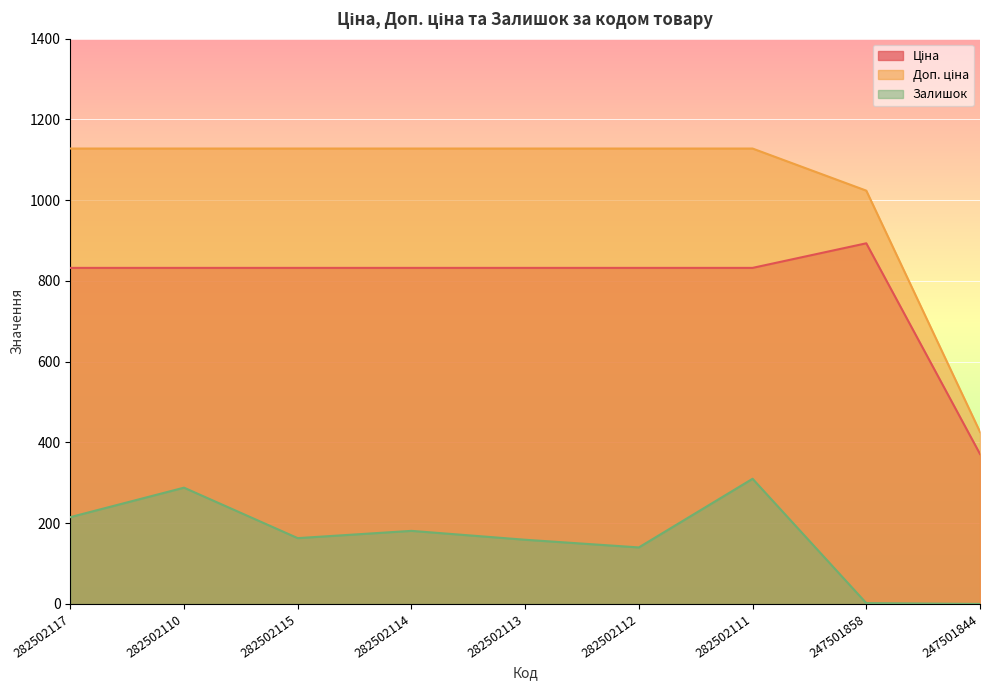

Which series has the largest total across all categories?

Доп. ціна